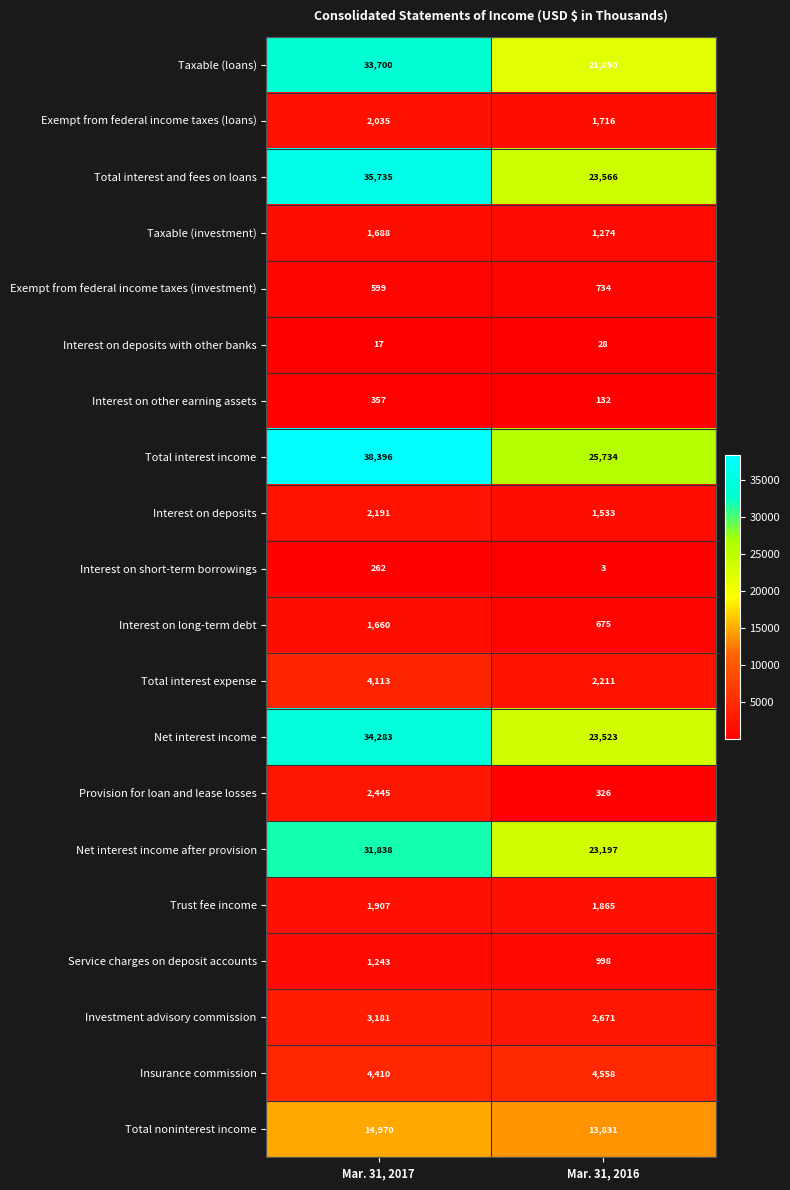

At which category is the sum across all series the highest?

Mar. 31, 2017